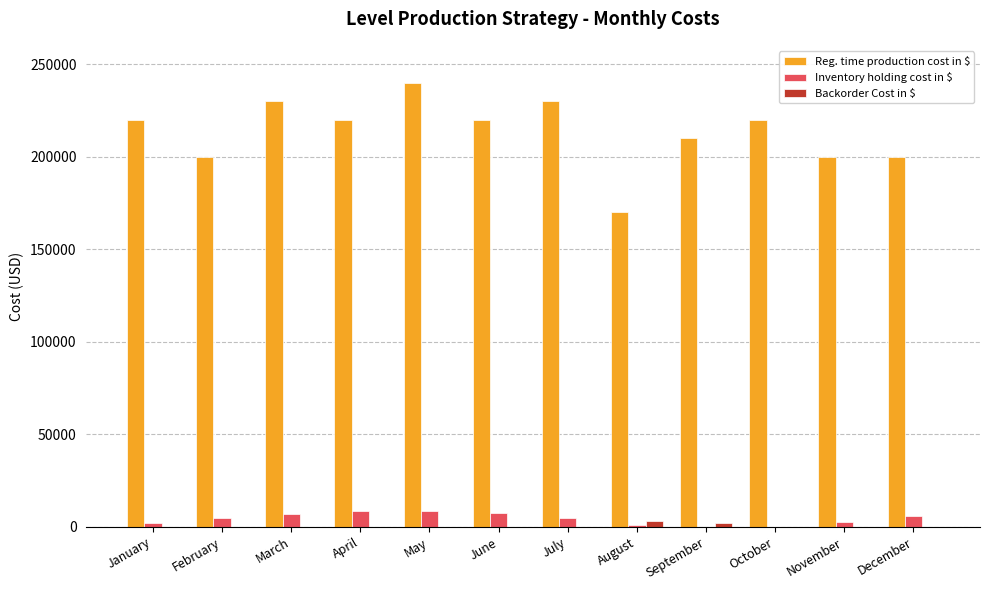

What is the greatest value displayed?

240000